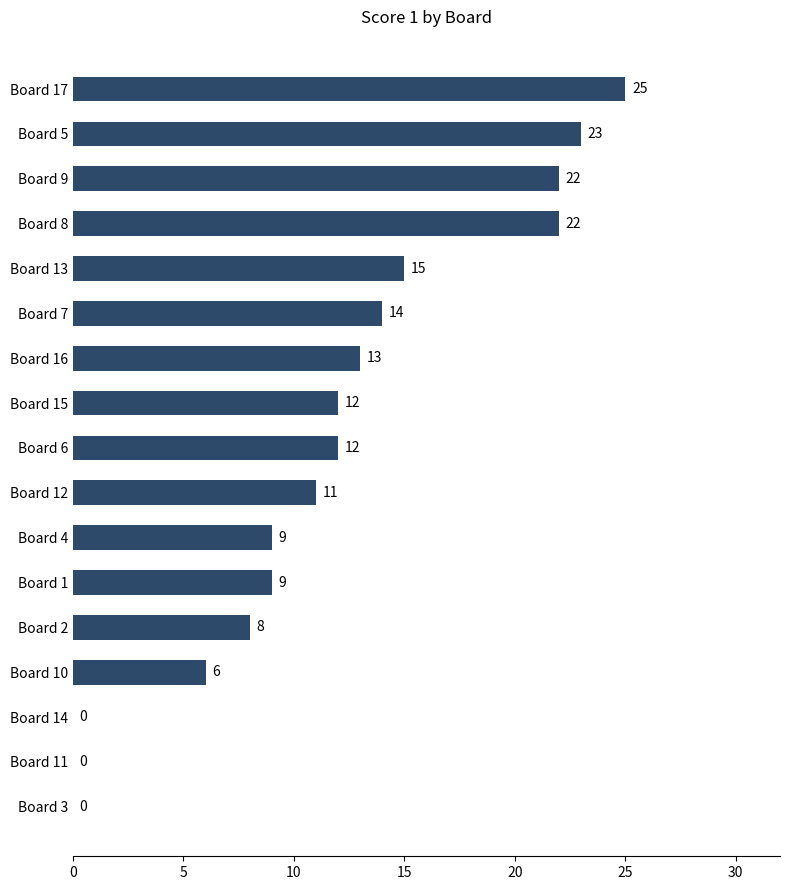

Read the value at Board 15, to the nearest 10.

10